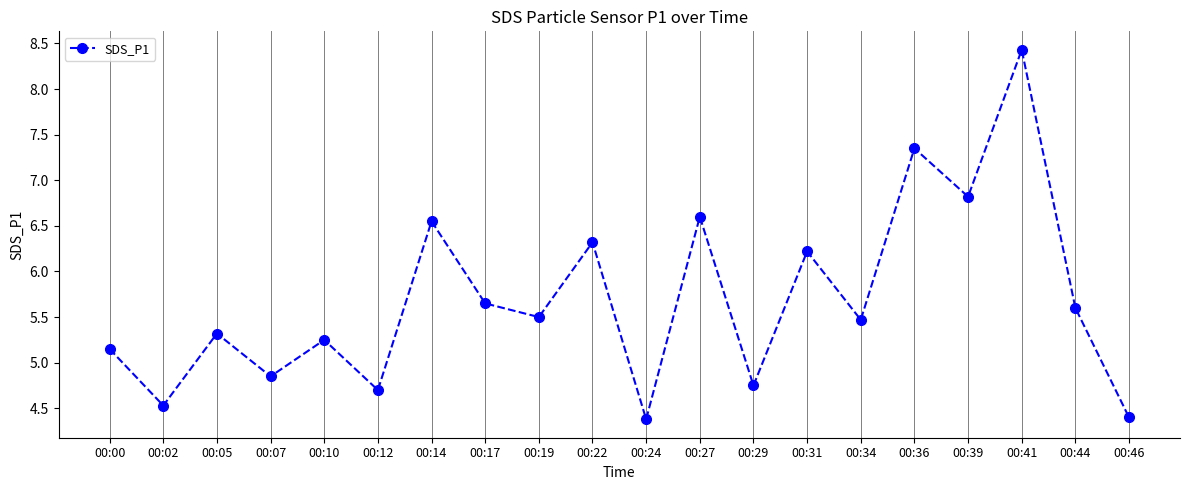

The chart shows a value of 4.4 at 00:24. True or false?

True